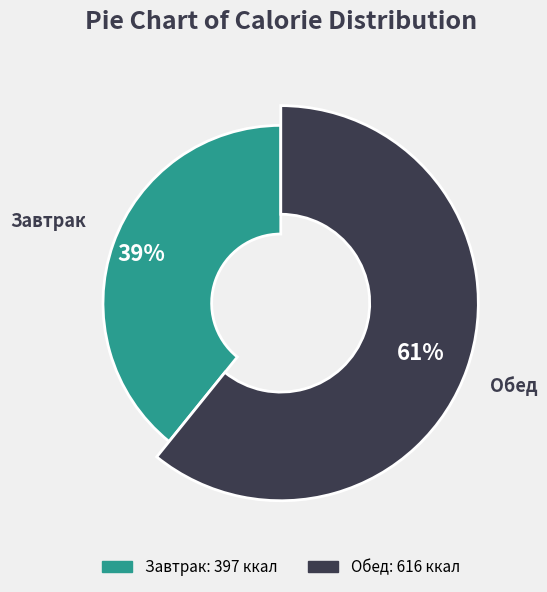

How many slices are in this pie chart?

2